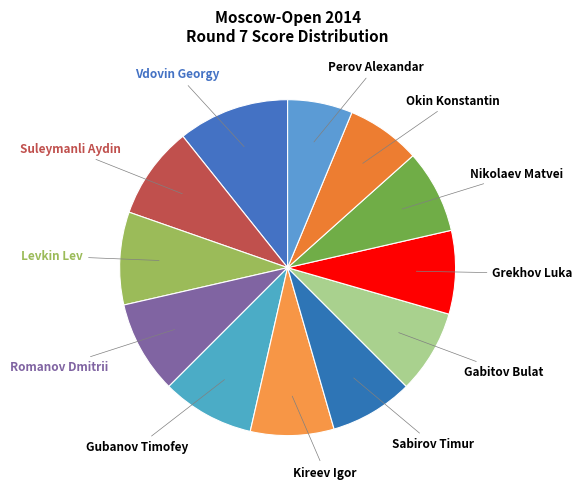

Which category has the biggest portion of the pie?

Vdovin Georgy